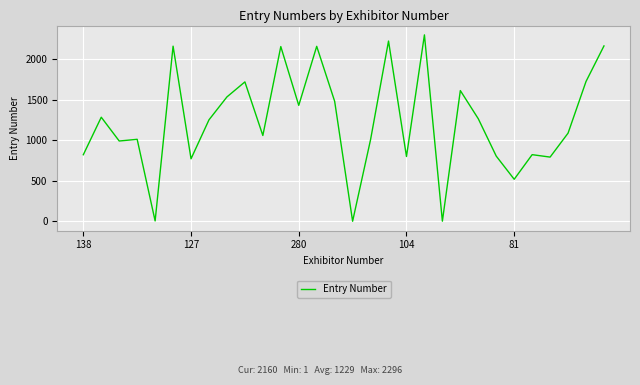

What is the difference between the maximum and minimum values?

2295